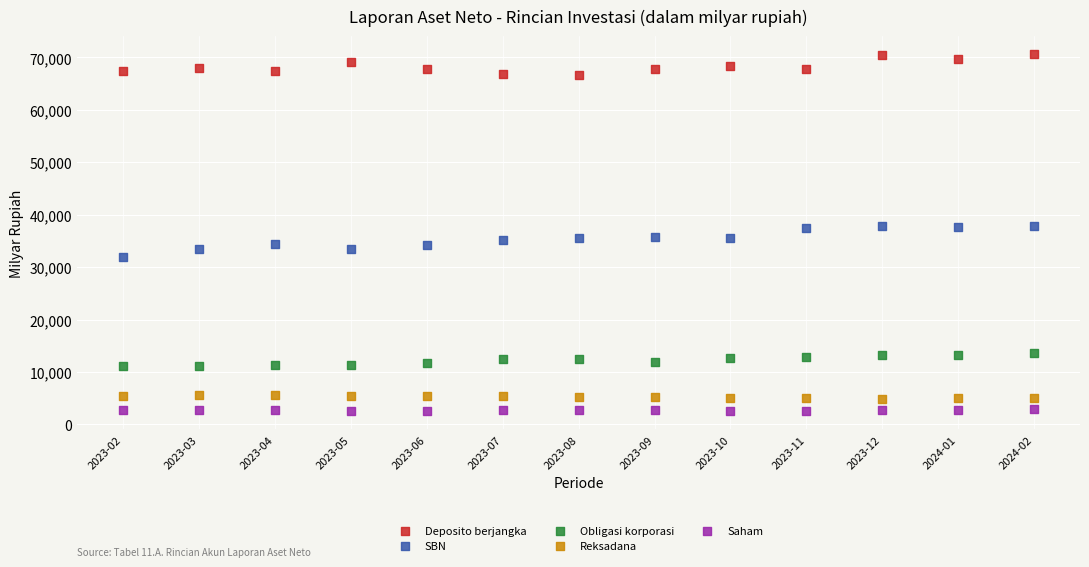

Across all data points, what is the range of Y values (max minus min)?

68155.8